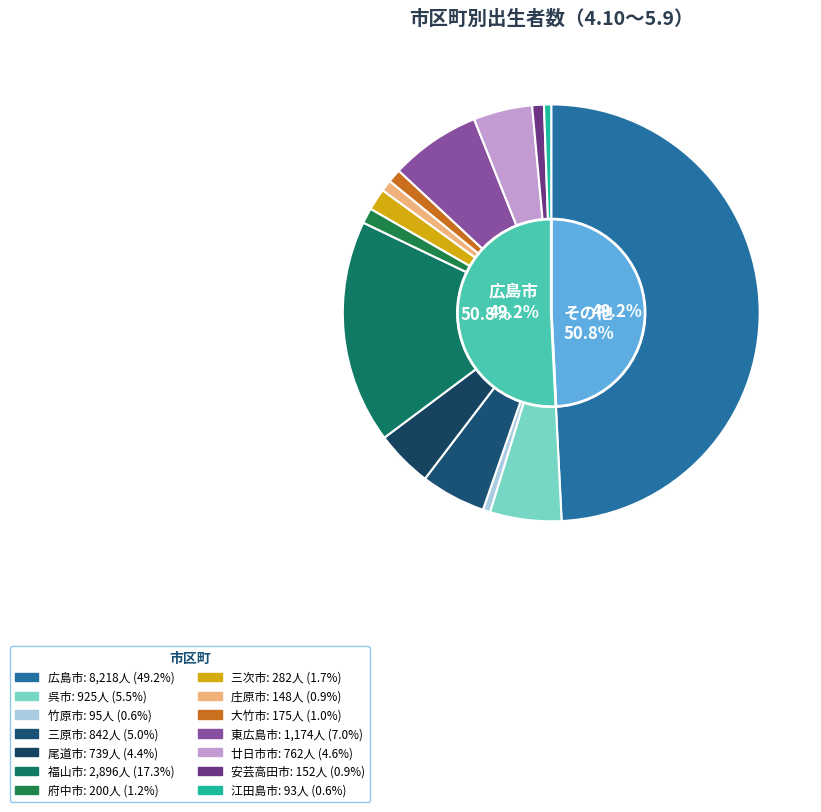

Between 三原市 and 三次市, which is larger?

三原市